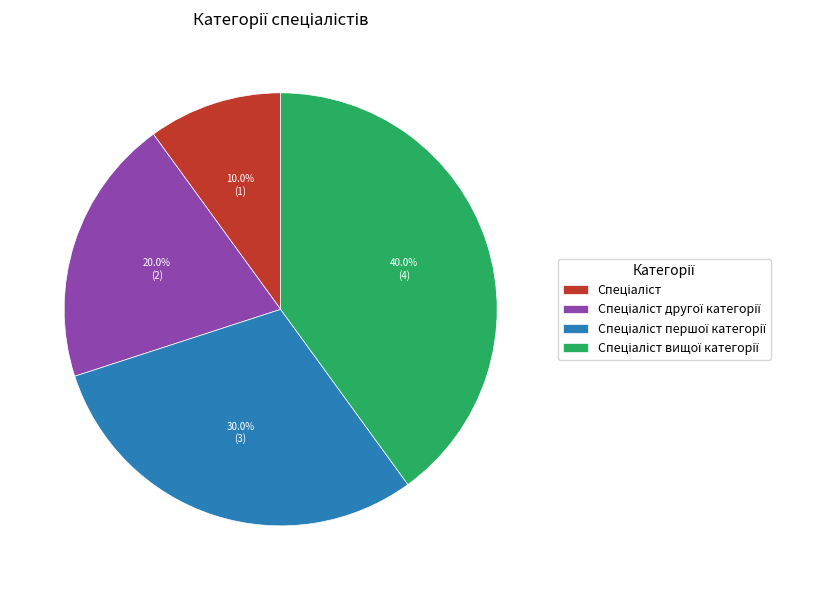

Does any single category account for the majority?

No